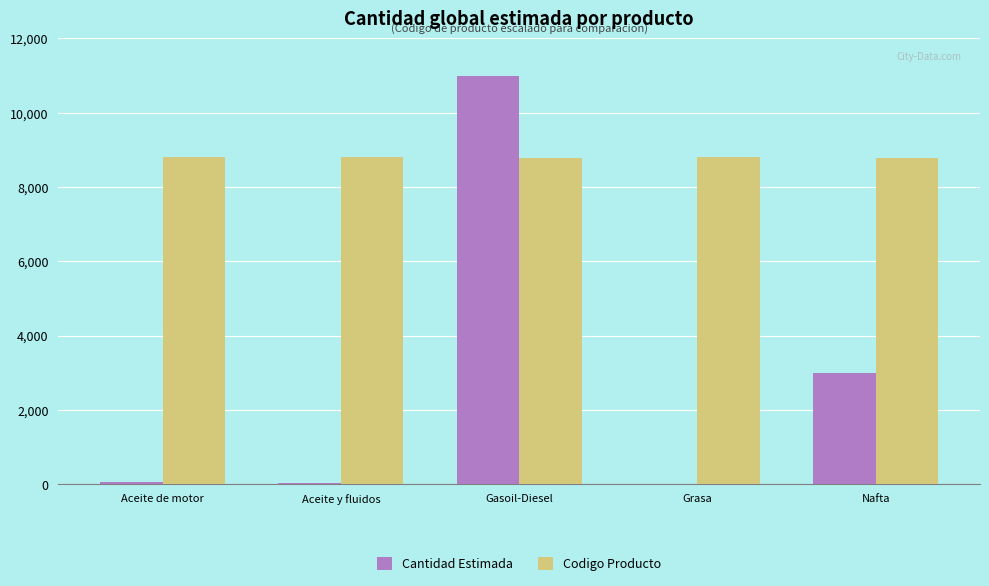

Is it true that Codigo Producto equals 8799.8 at Aceite de motor?

True